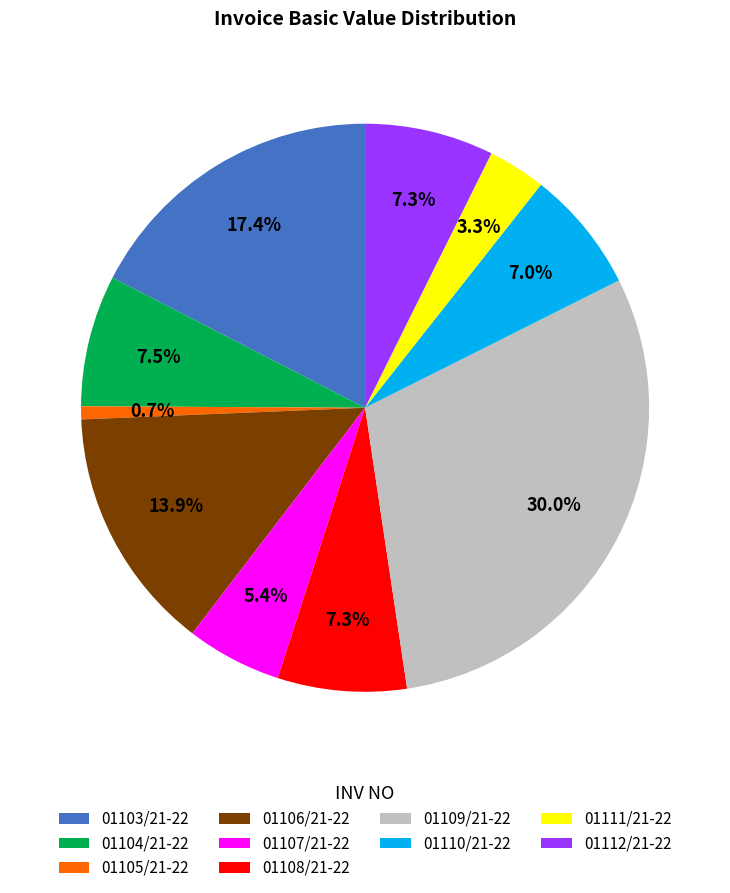

What portion of the pie excludes 01103/21-22?

82.6%